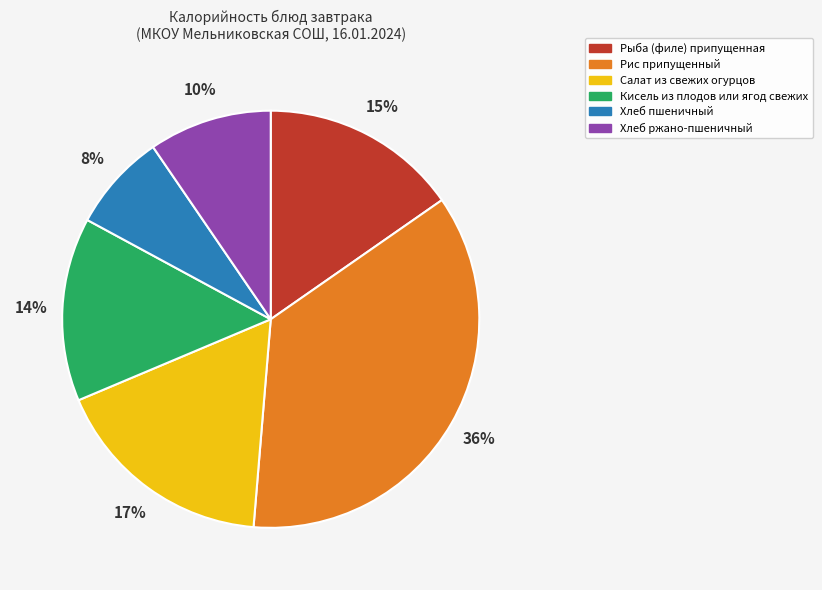

Is there a majority slice in this chart?

No